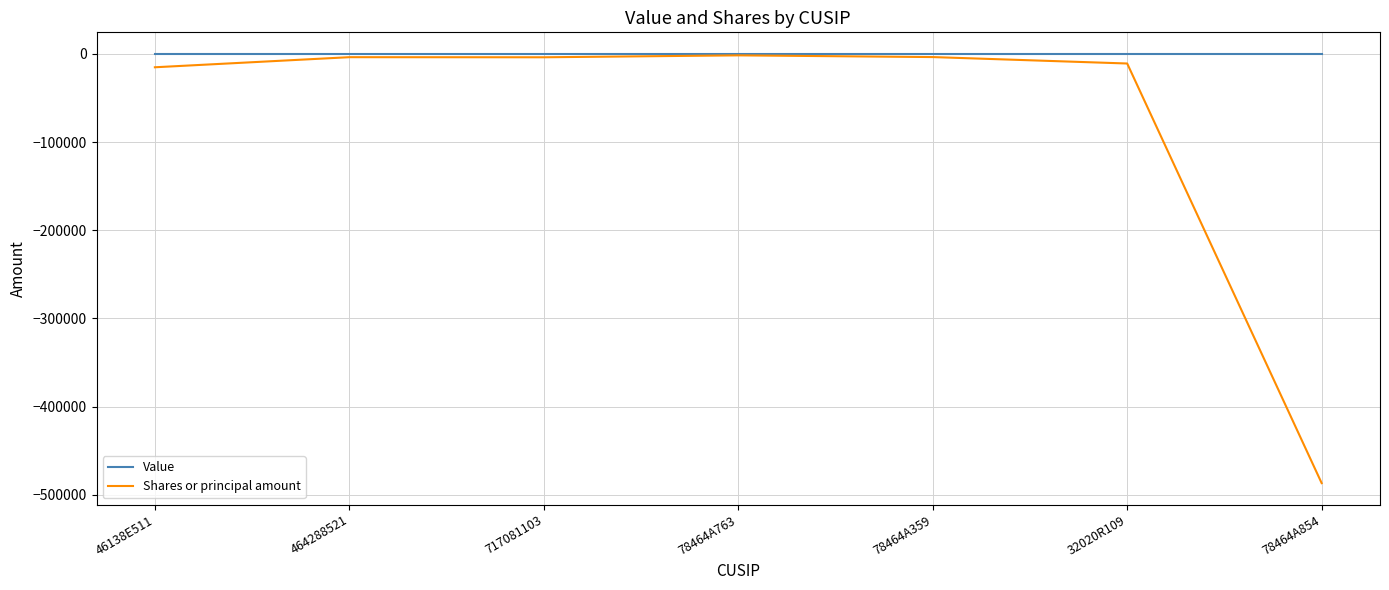

Rank the series by their average value, from lowest to highest.

Shares or principal amount, Value